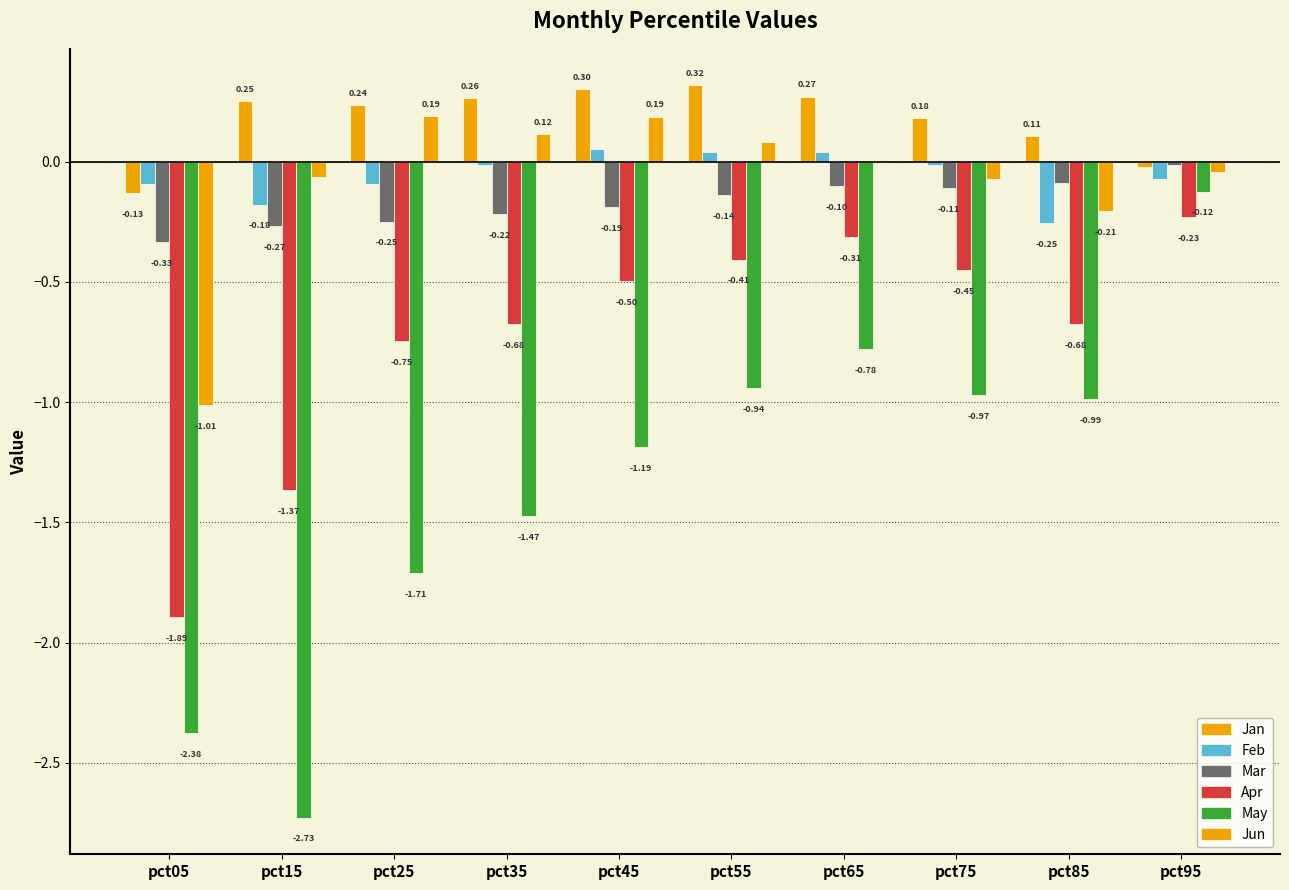

List the series in order of their peak value, highest first.

Jan, Jun, Feb, Mar, May, Apr